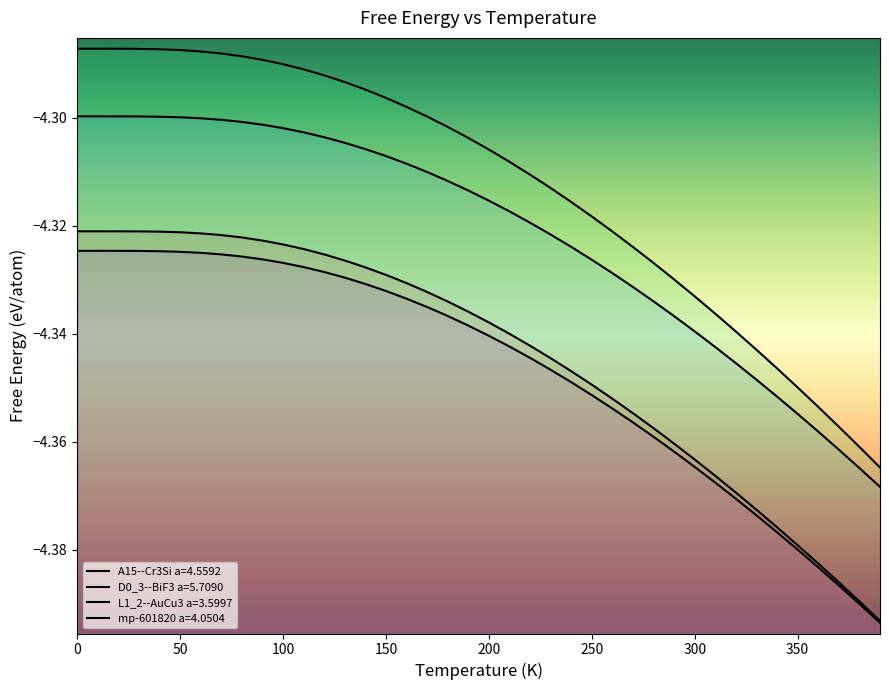

What is the value of the L1_2--AuCu3 a=3.5997 point at the 17th from the left?

-4.3